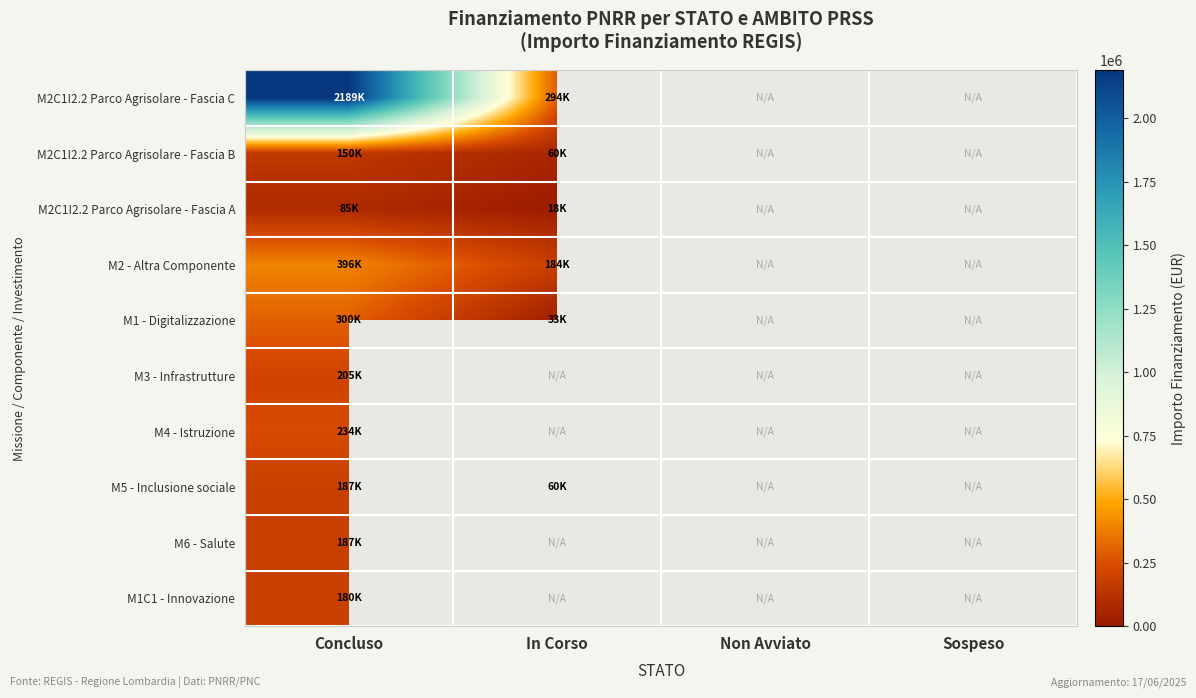

Which series has the largest range (max minus min)?

M2C1I2.2 Parco Agrisolare - Fascia C